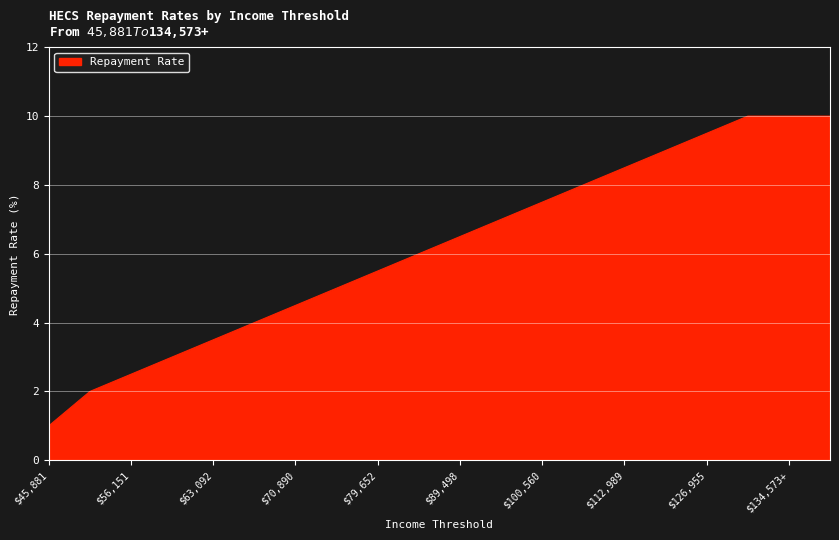

What is the smallest value displayed?

1.0